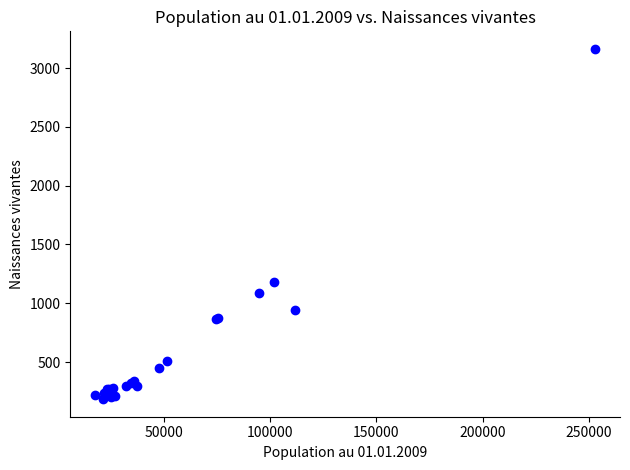

What Y value in the scatter plot is closest to 1673?

1182